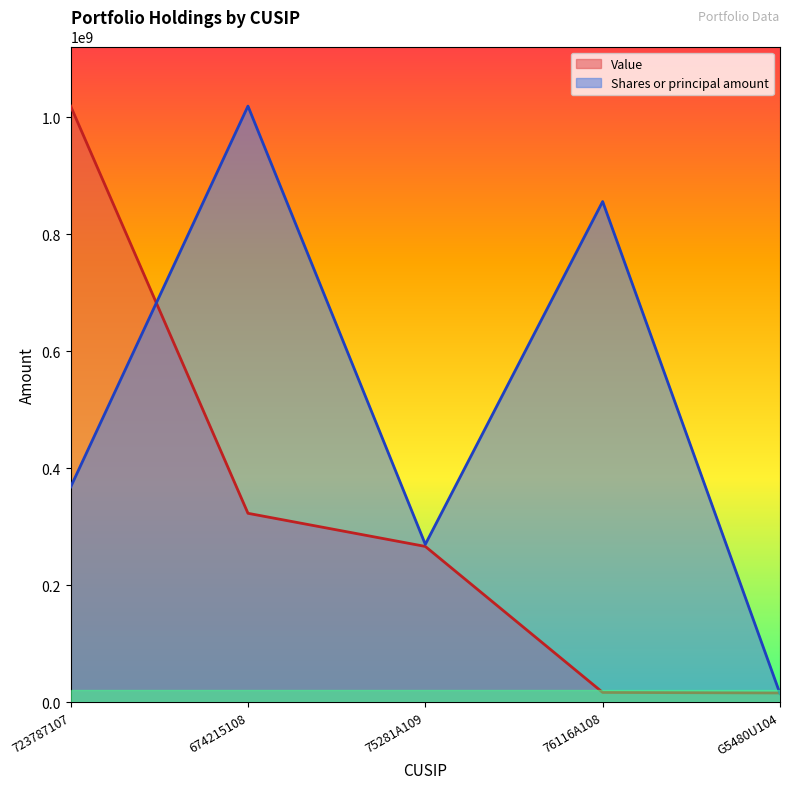

At which label is Shares or principal amount closest to 516974433?

723787107